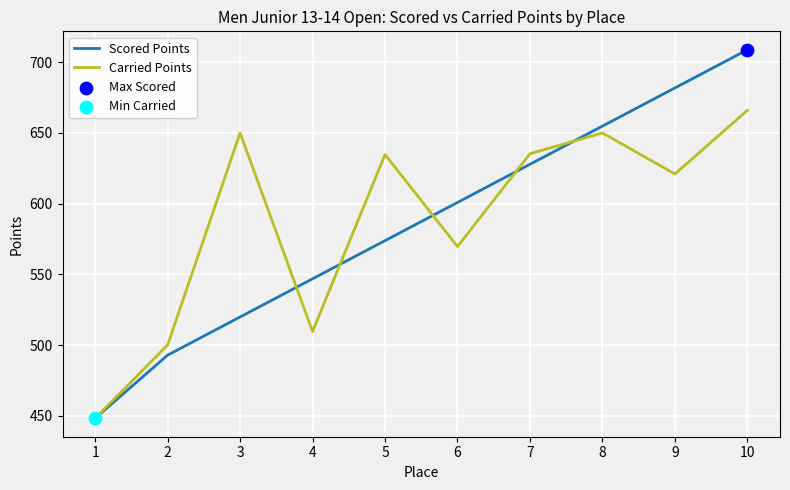

Which series has the largest total across all categories?

Carried Points